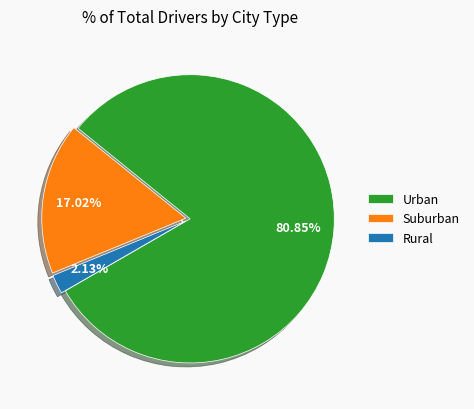

Which has a higher value, Rural or Urban?

Urban